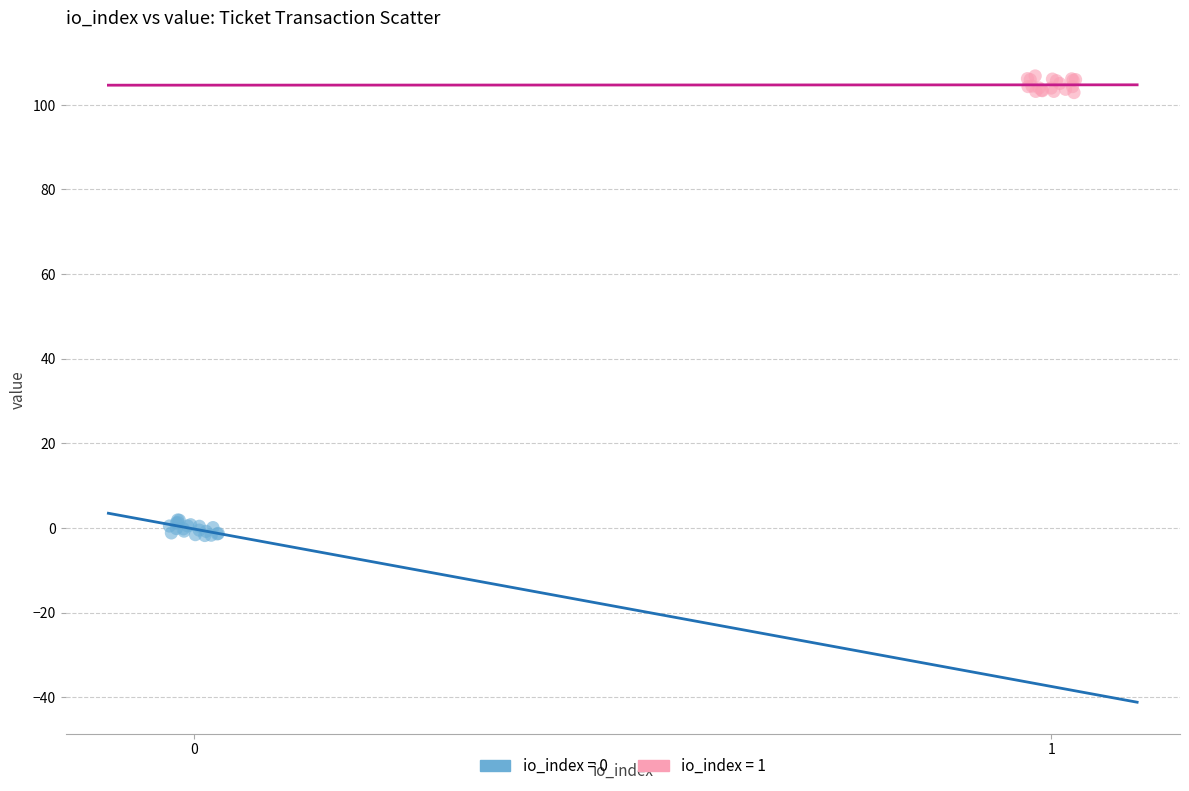

Which series contains the lowest Y value?

io_index = 0